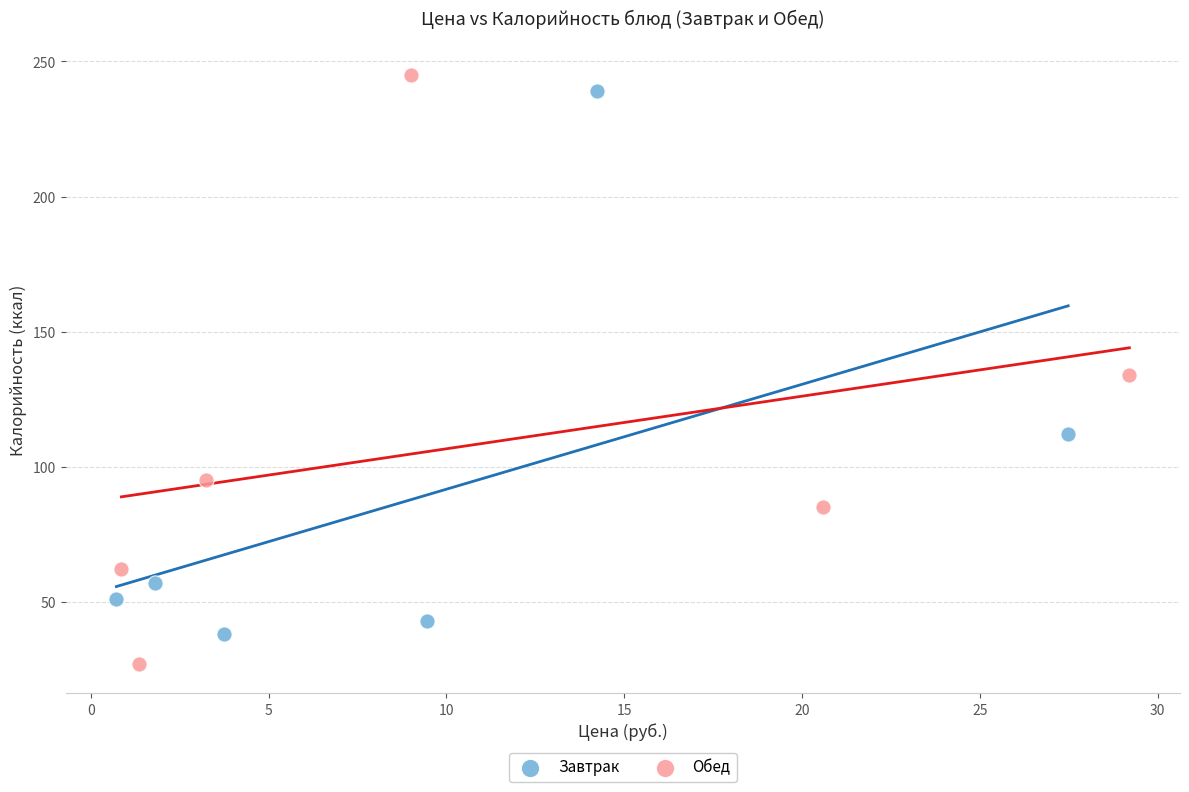

Which series reaches the minimum Y coordinate?

Обед